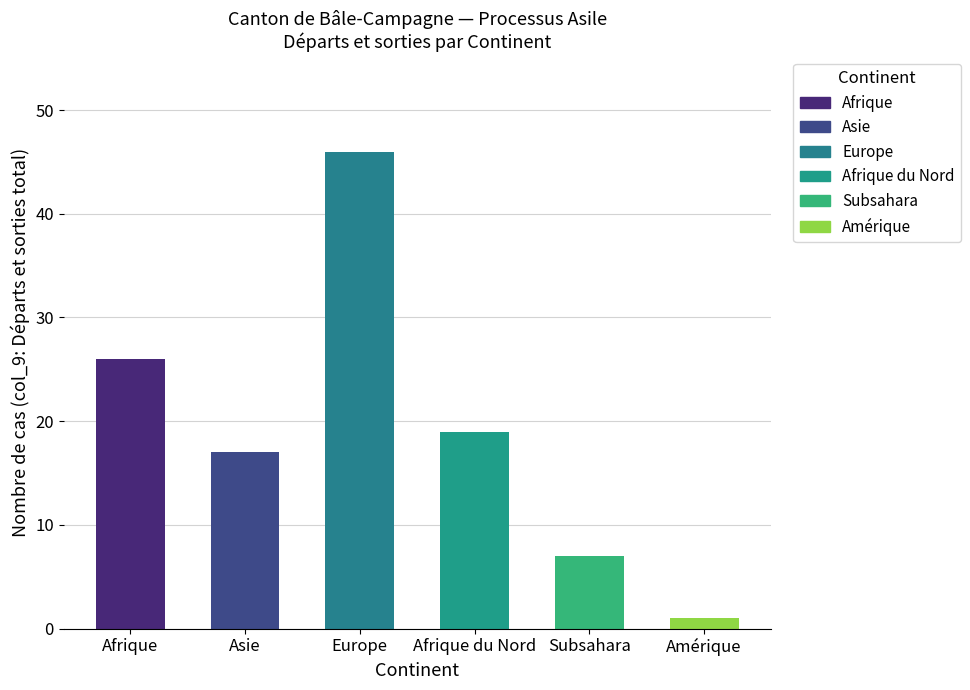

What position from the left is Afrique du Nord?

4